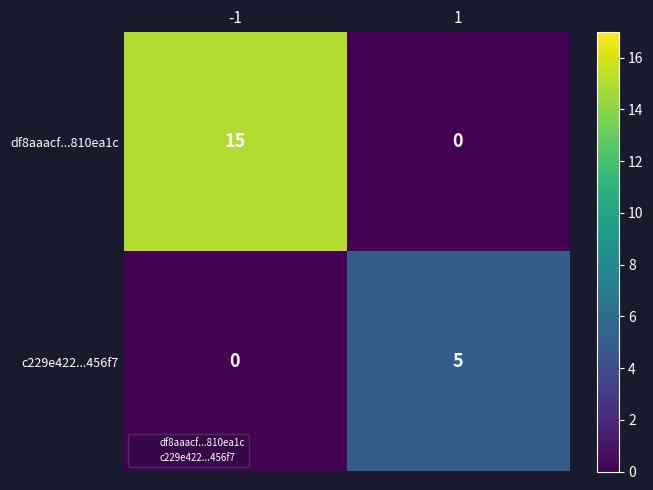

Rank the series by their average value, from highest to lowest.

df8aaacf...810ea1c, c229e422...456f7